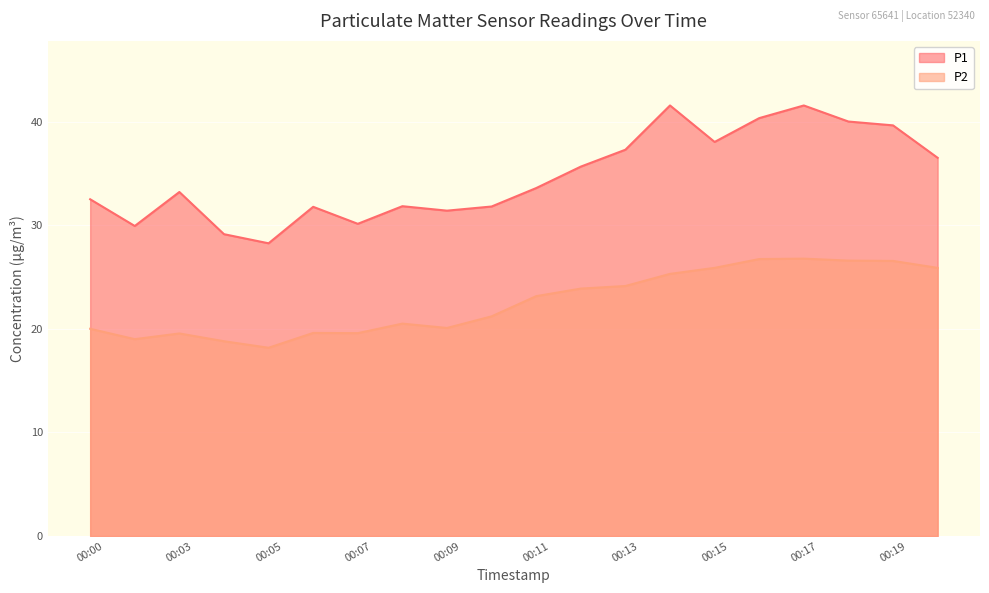

The P2 series shows 36.4 at 00:20. True or false?

False